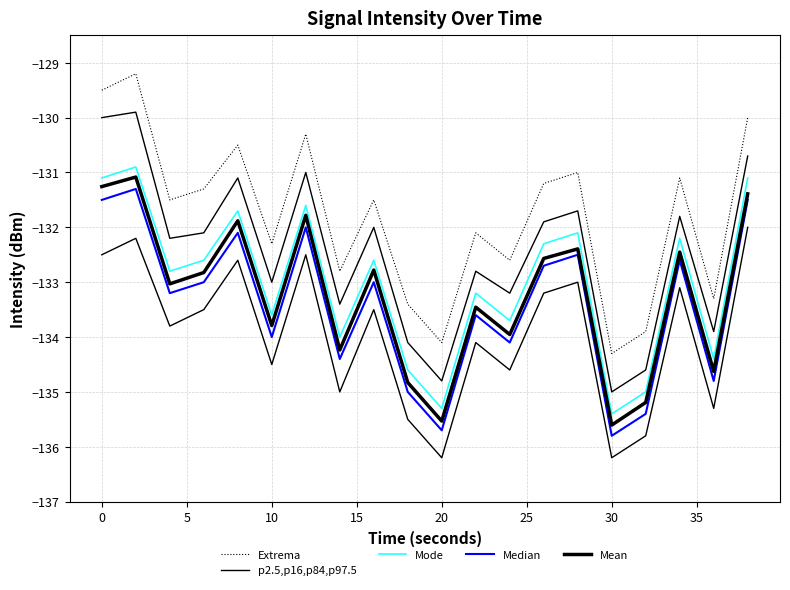

What are all the series names shown in the legend?

Extrema, p2.5,p16,p84,p97.5, Mode, Median, Mean